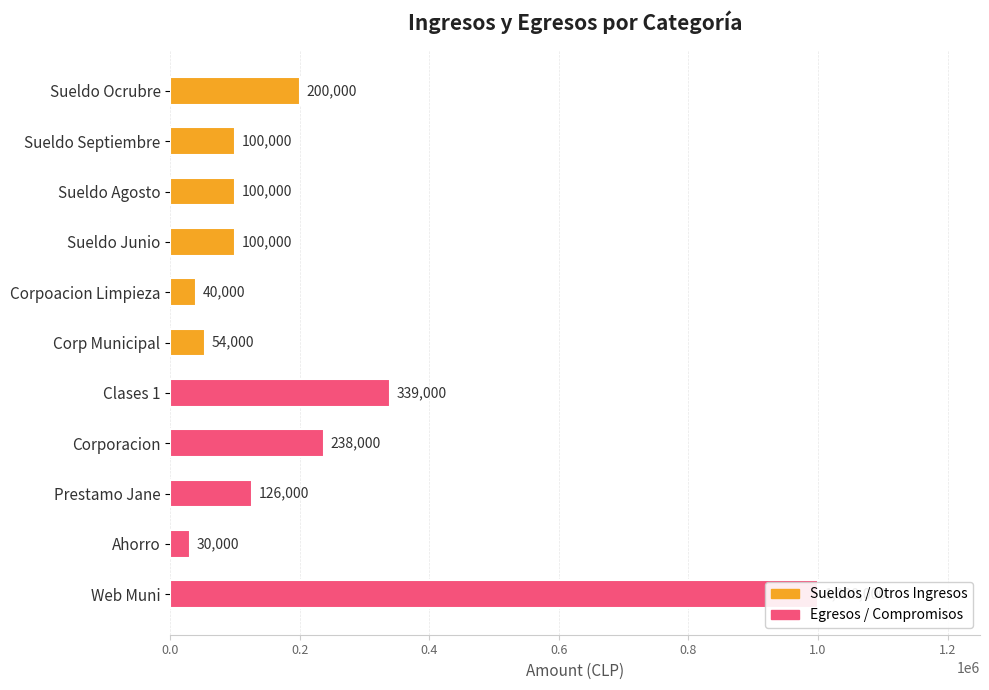

True or false: the data shows 130358 at Sueldo Junio.

False